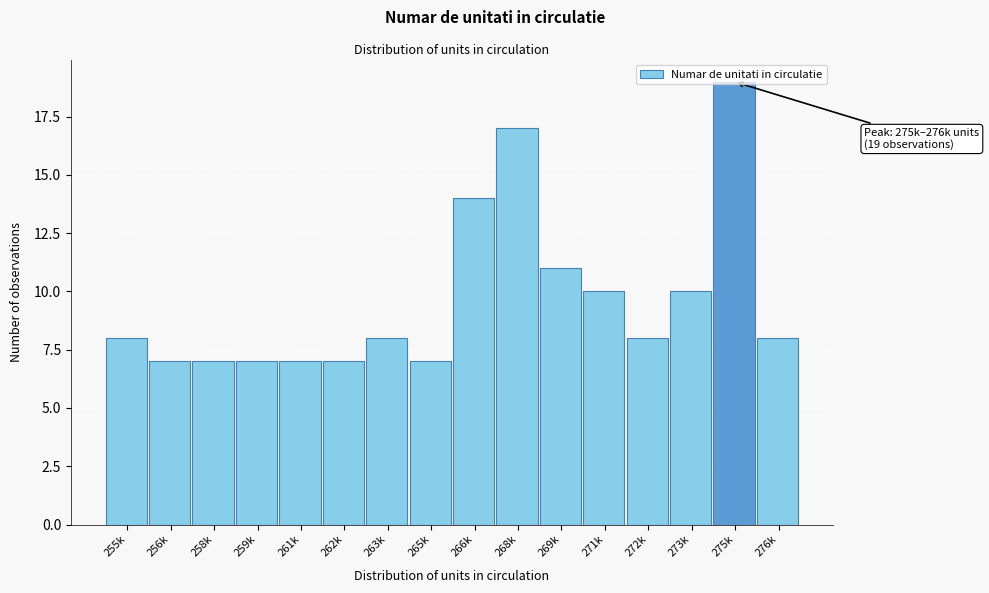

What is the maximum value shown in the chart?

19